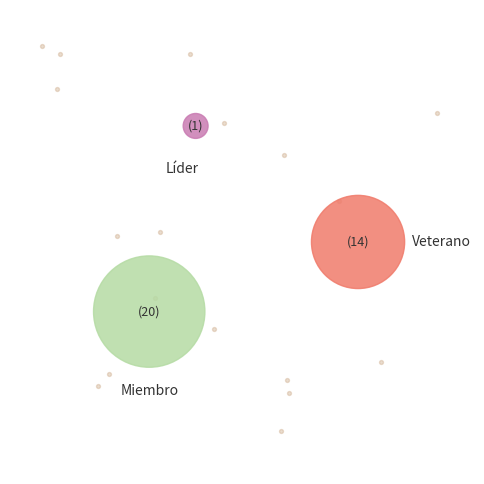

To the nearest percent, what is the average slice percentage?

33%